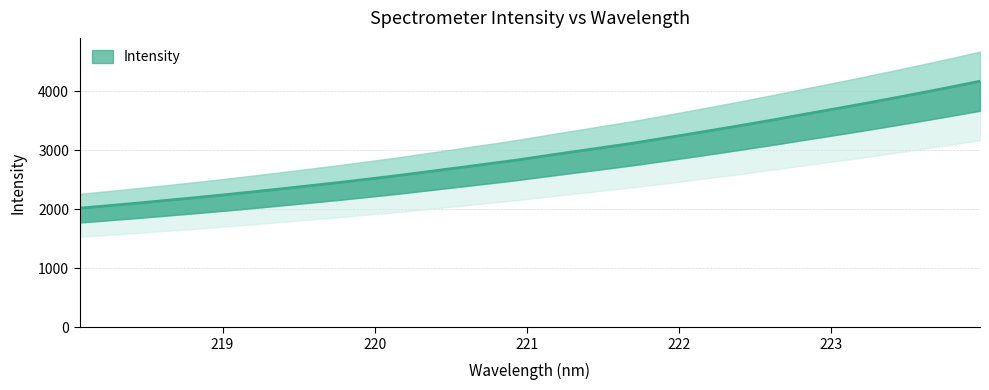

Which label corresponds to the smallest value in the chart?

218.0596